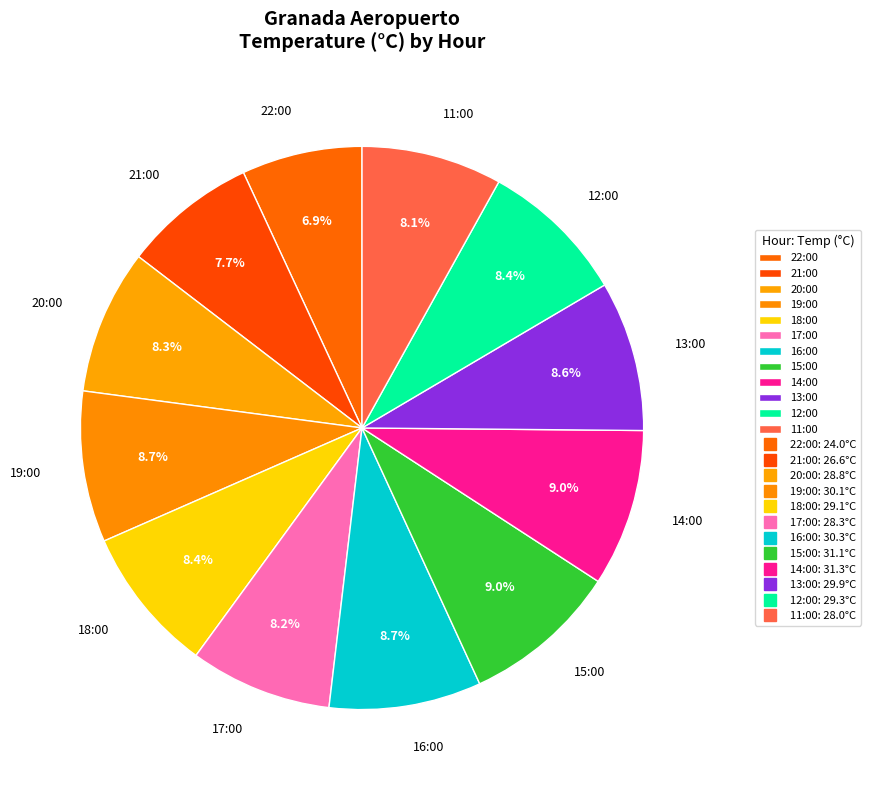

To the nearest percent, what is the difference between the largest and smallest slice percentages?

2%